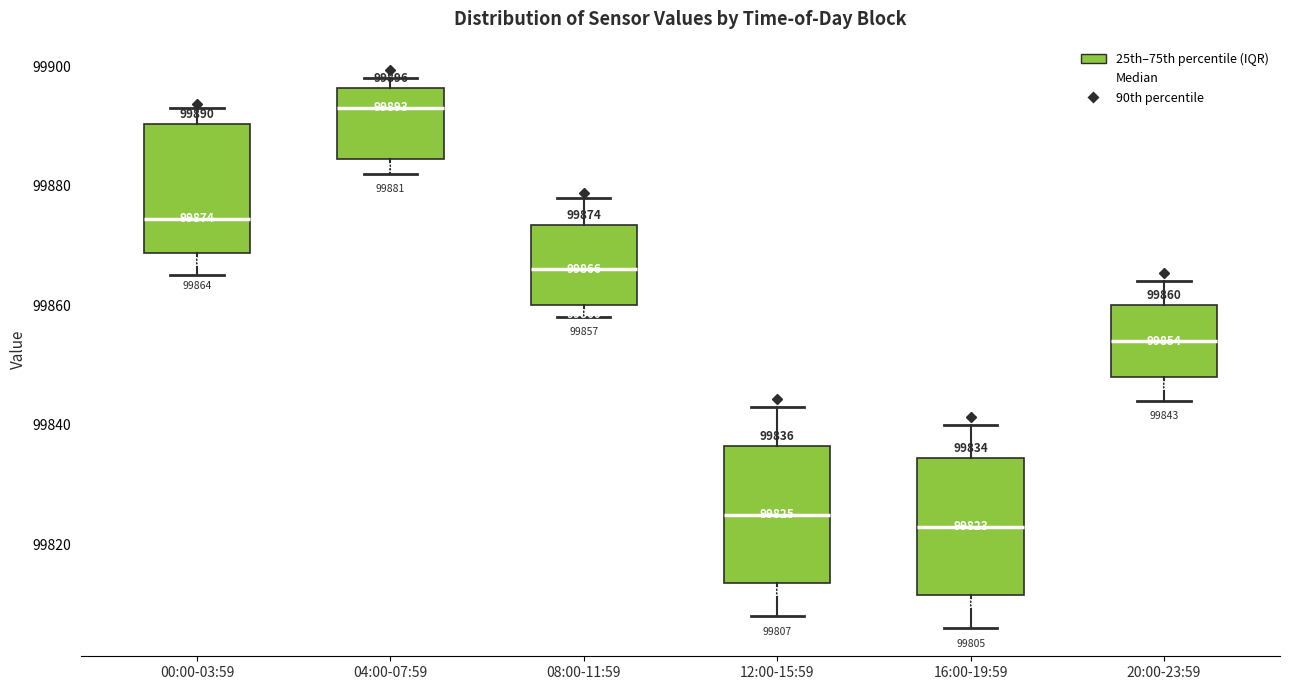

Which box has the highest median line?

04:00-07:59